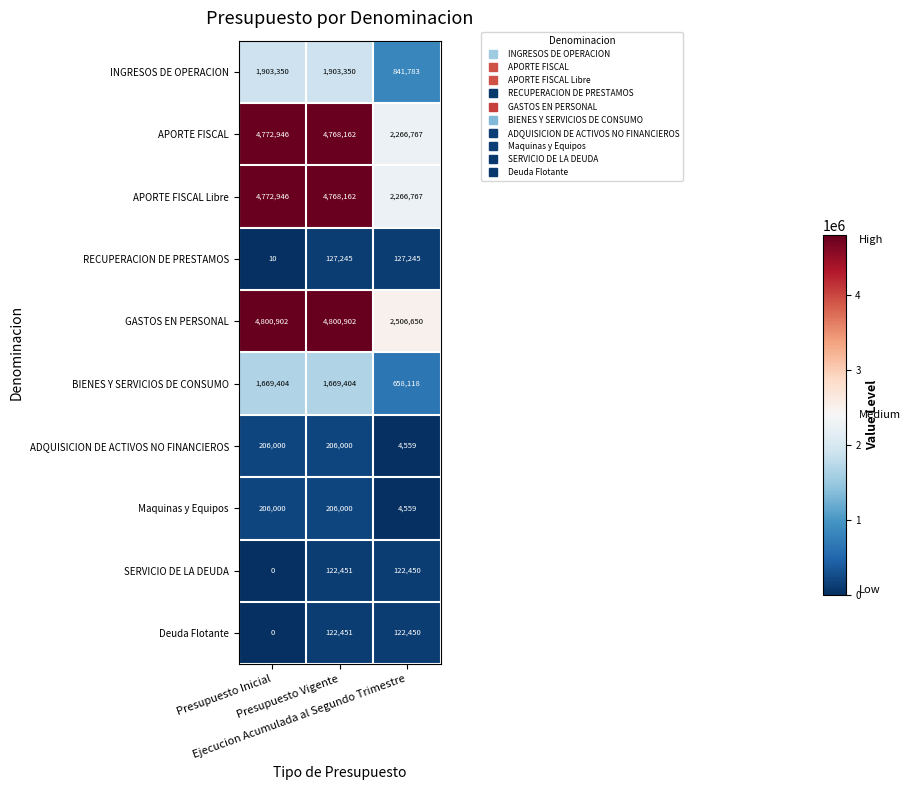

How many series are shown in this chart?

10